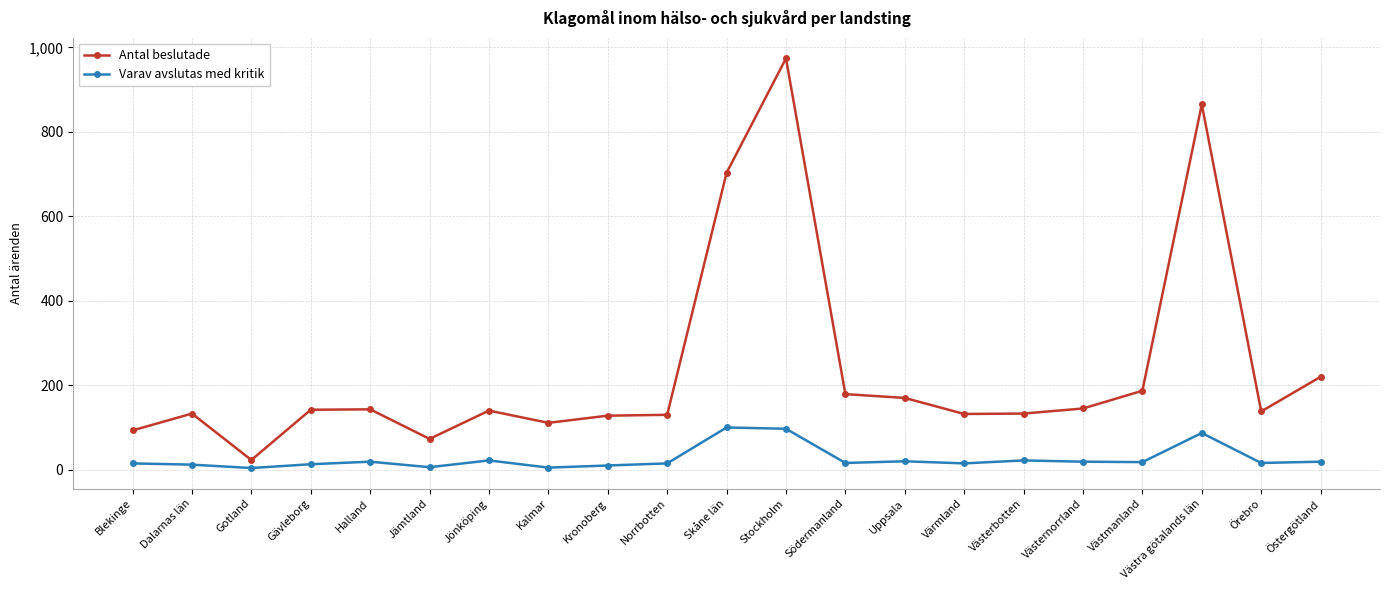

Rank the series by their average value, from lowest to highest.

Varav avslutas med kritik, Antal beslutade